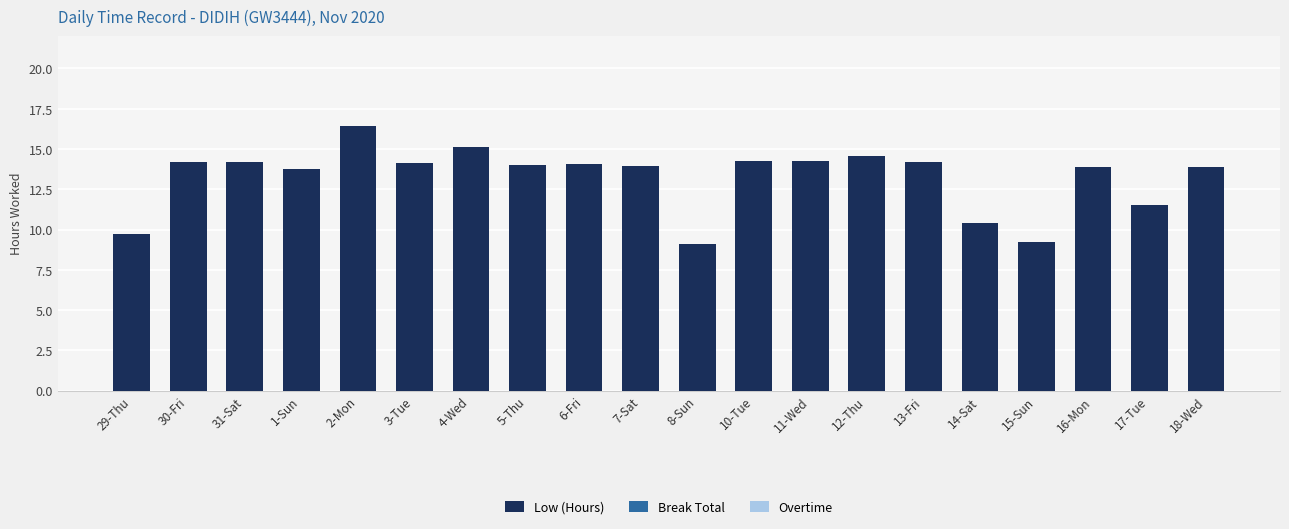

What position from the left is 11-Wed?

13